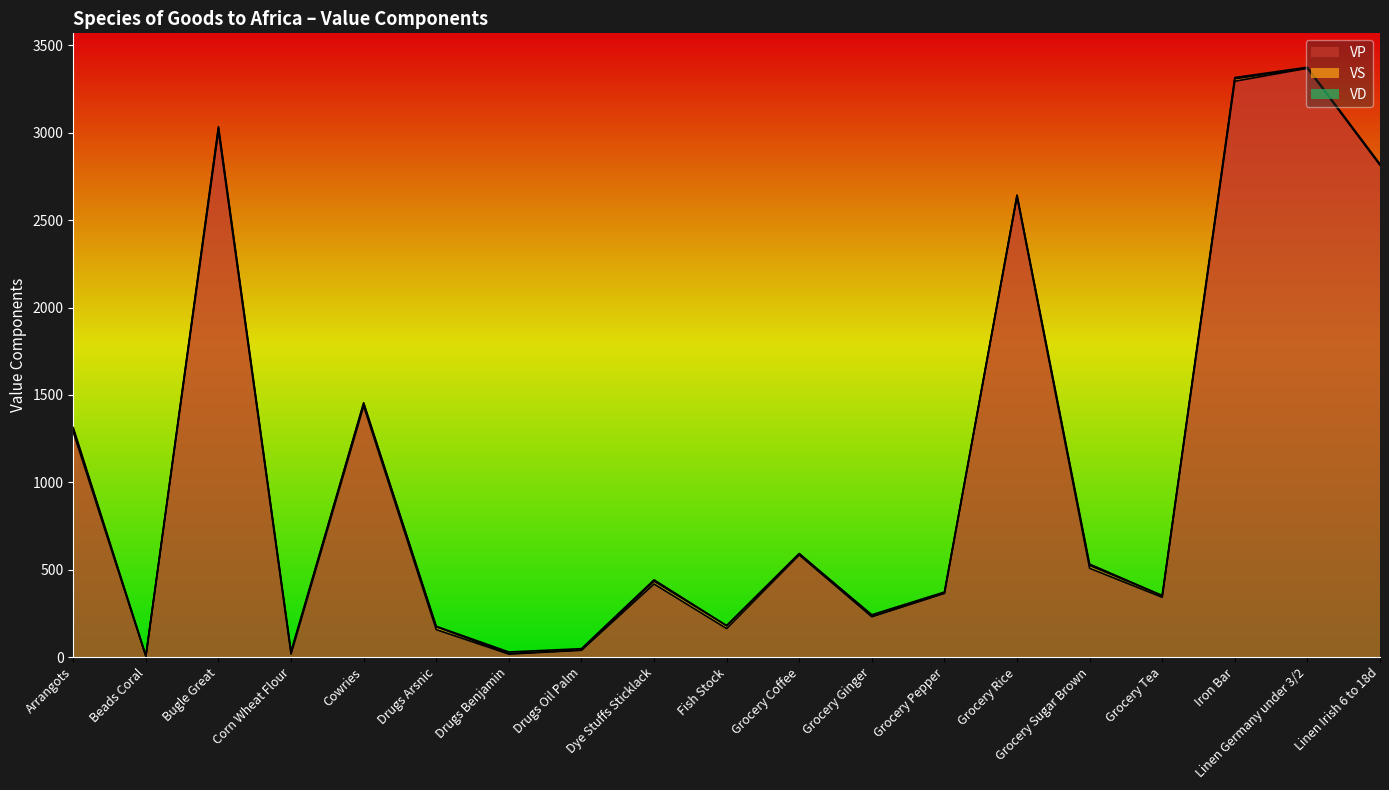

Reading right to left, what are all the values shown in this chart?

VP: 2814	3369	3295	342	508	2632	365	231	584	163	418	39	17	157	1436	17	3011	4	1287
VS: 6	1	14	9	16	10	0	1	8	16	16	1	3	16	16	8	18	2	18
VD: 0	5	7	1	8	1	7	10	0	1	8	8	9	3	3	8	6	3	8